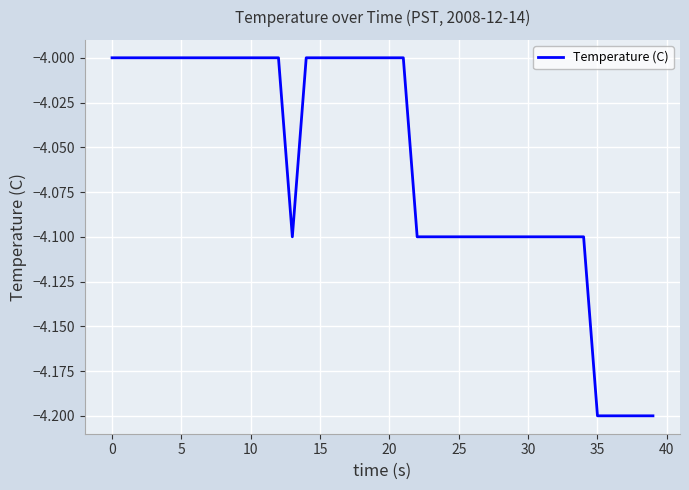

What is the greatest value displayed?

-4.0